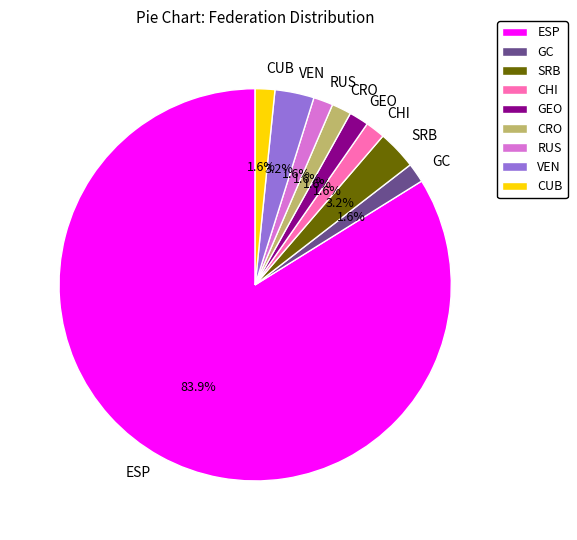

How many slices are in this pie chart?

9